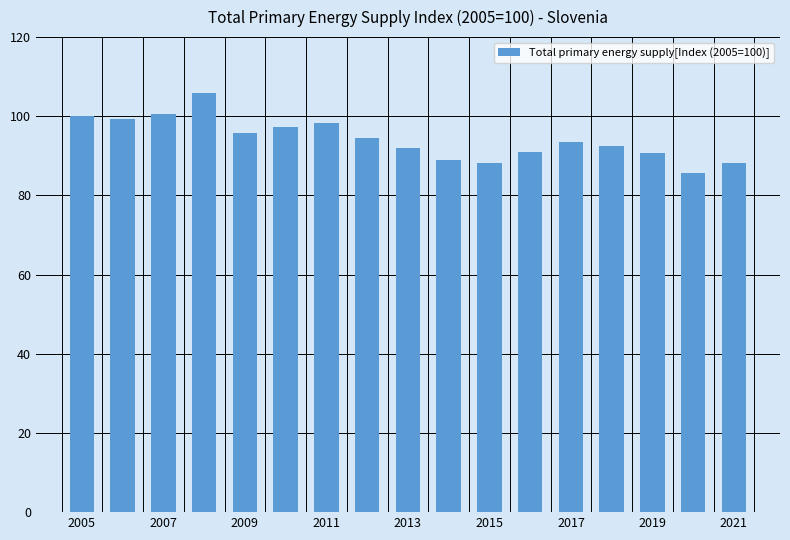

What is the greatest value displayed?

106.0